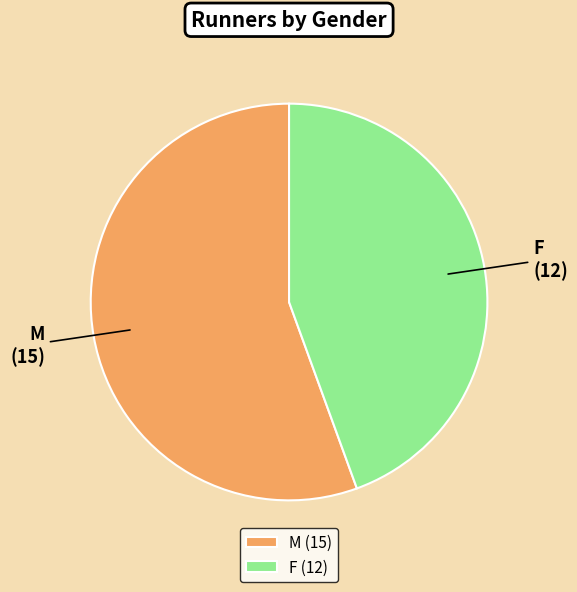

True or false: M accounts for 56% of the total.

True